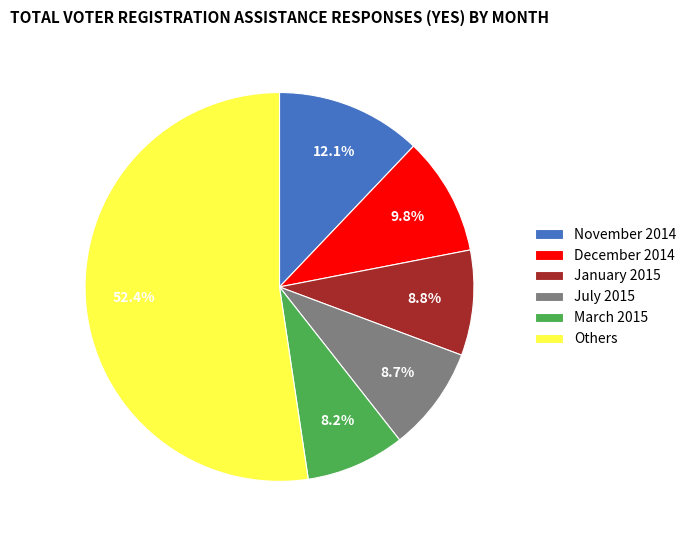

How many segments does this pie chart have?

6